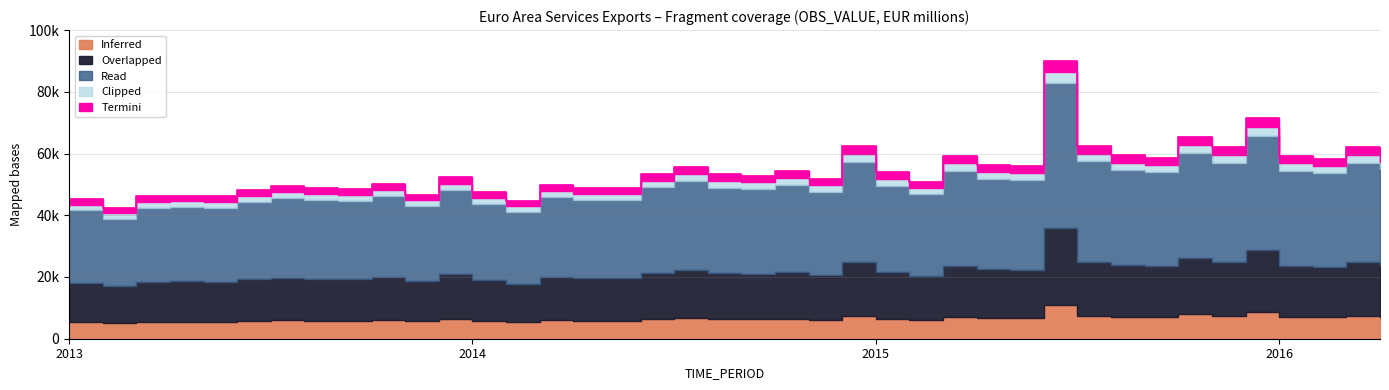

What is the change in value from 2013-10 to 2015-06?

+39676.4